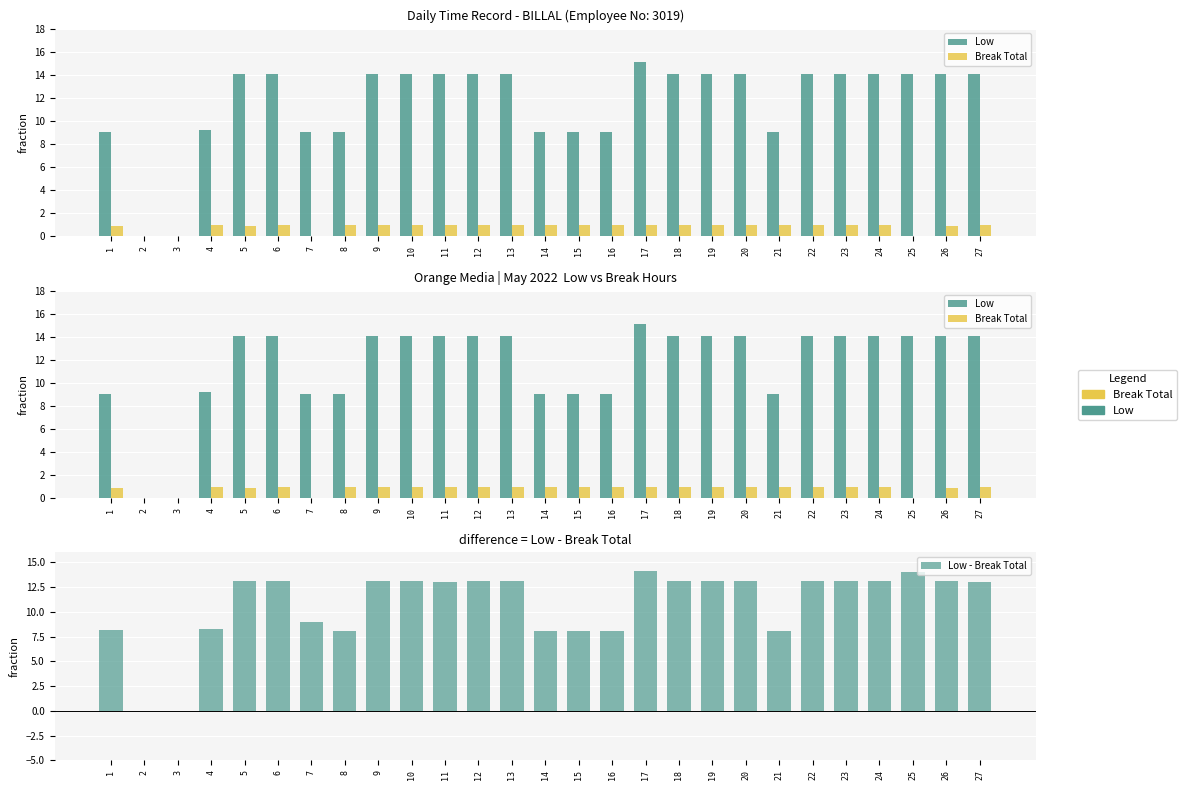

List the labels in order of Break Total value, largest first.

27, 11, 12, 13, 6, 14, 16, 21, 22, 24, 4, 9, 10, 15, 18, 20, 23, 17, 8, 19, 1, 5, 26, 2, 3, 7, 25